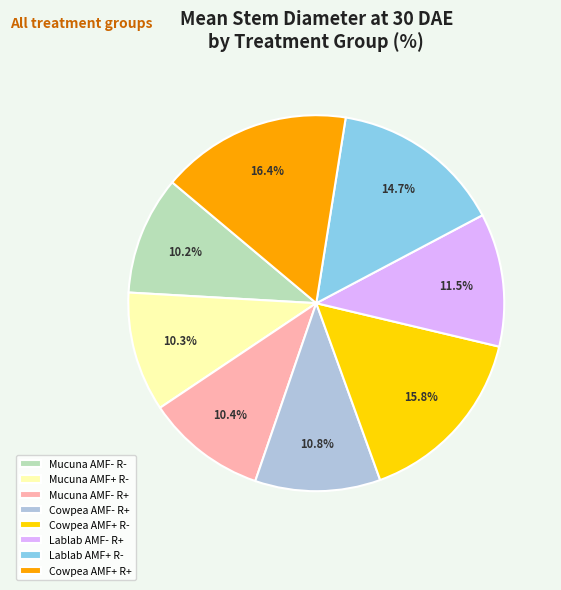

Which category has the biggest portion of the pie?

Cowpea AMF+ R+